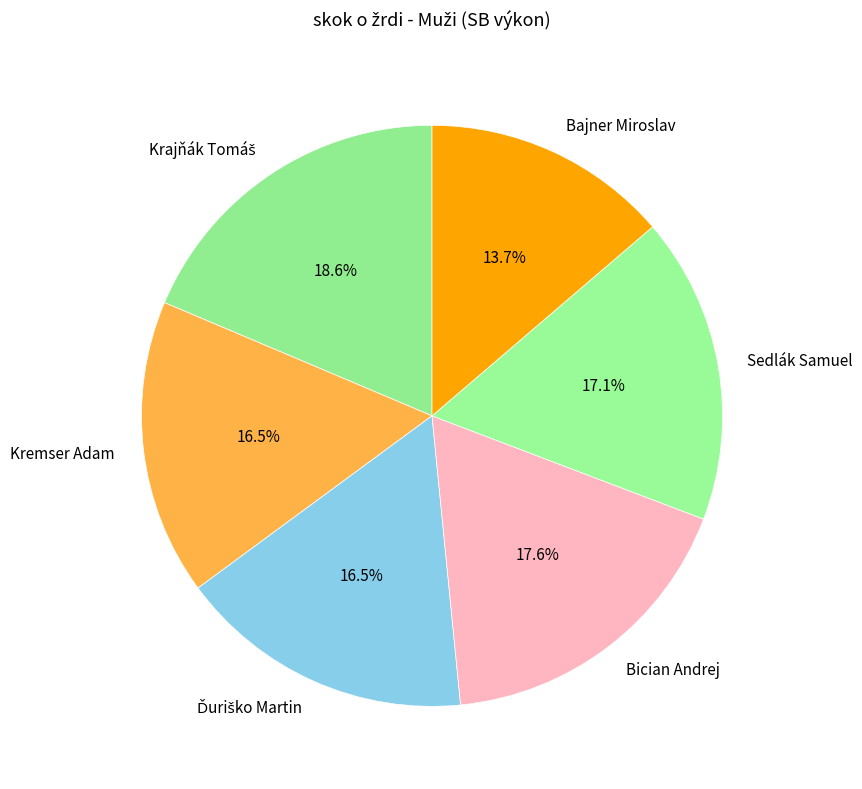

To the nearest percent, what is the average slice percentage?

17%